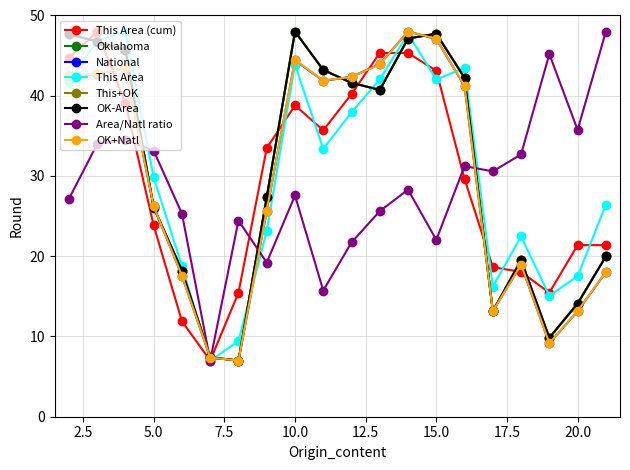

What is the value of the This Area point at the 10th from the left?

33.4